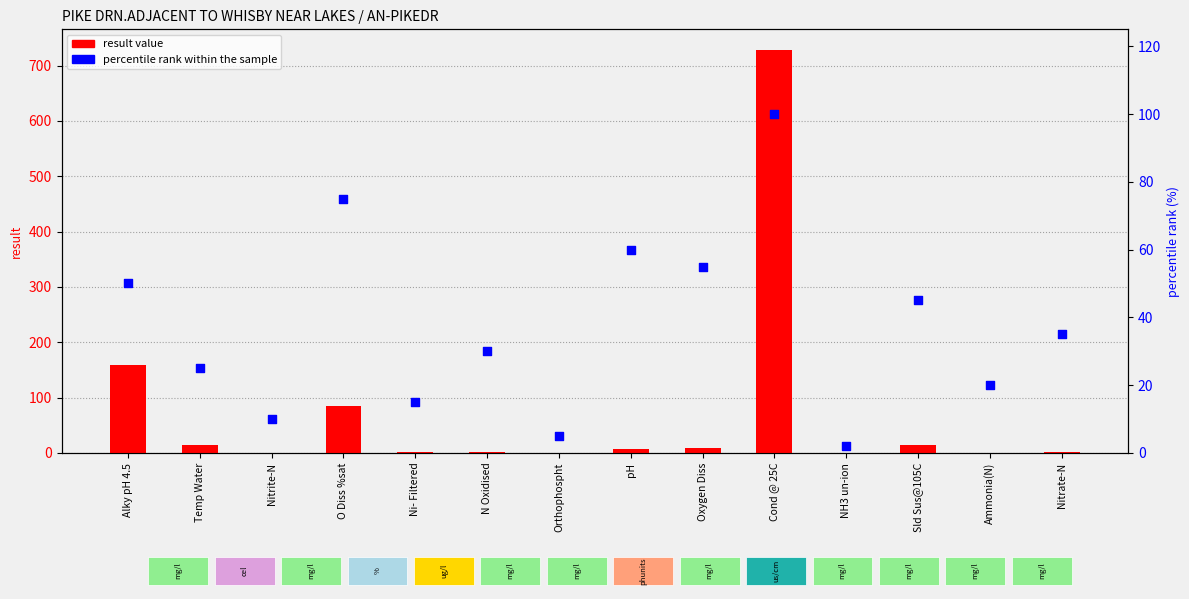

Is the value of result value at N Oxidised greater than the value of percentile rank within the sample at Nitrate-N?

No